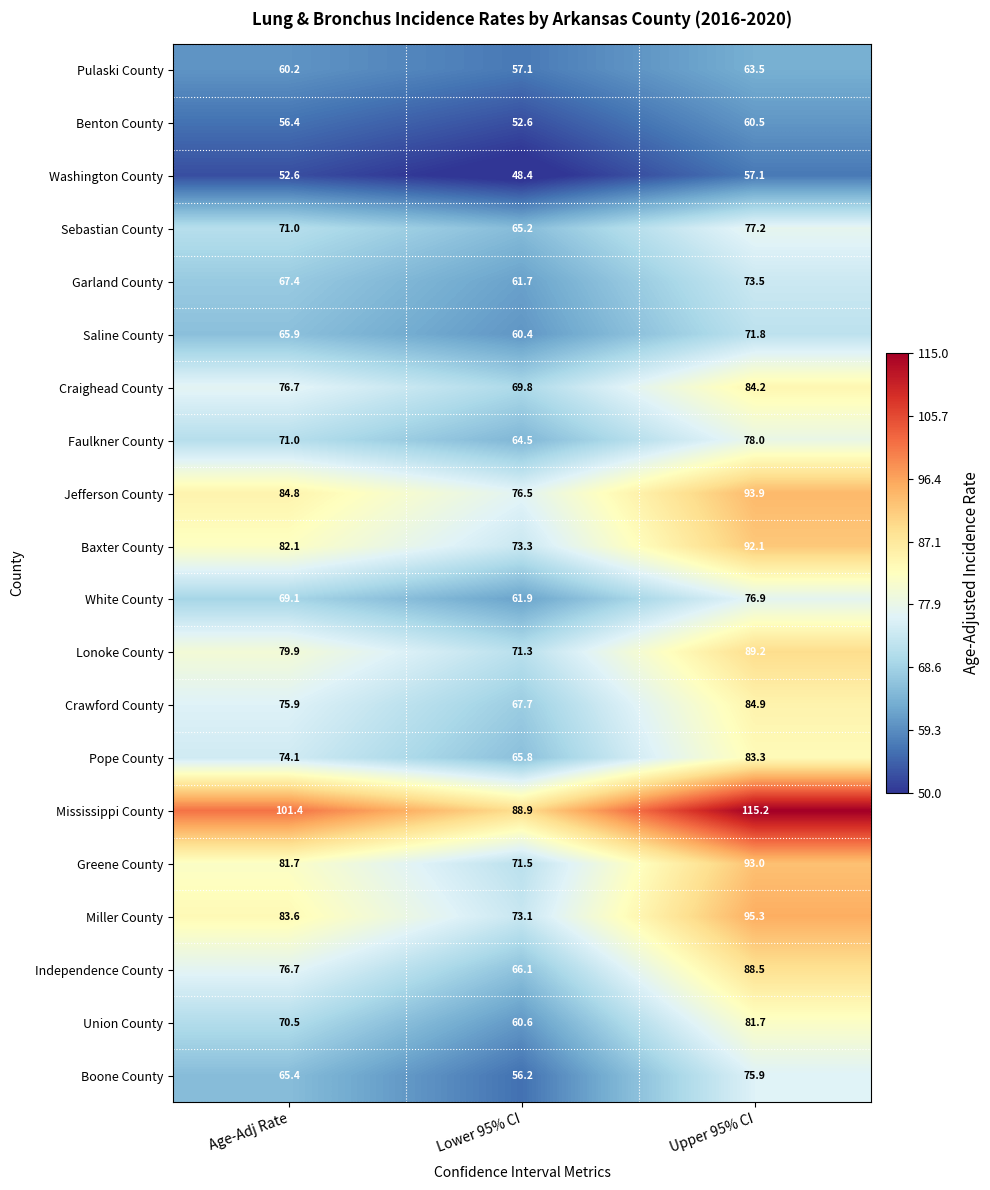

The Pope County series shows 26.4 at Lower 95% CI. True or false?

False